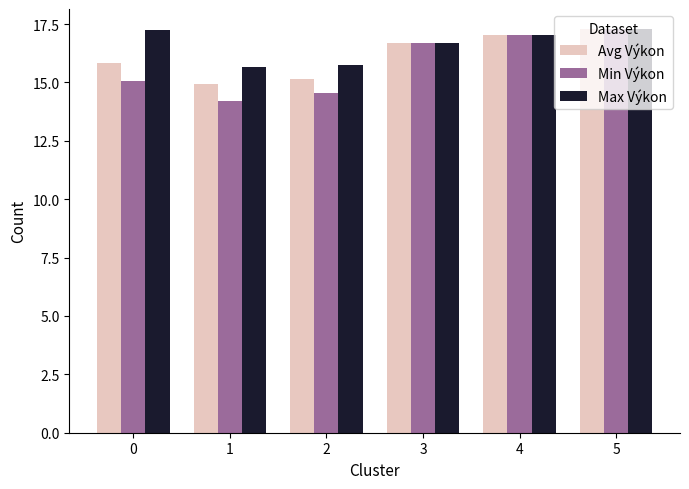

At how many categories does at least one series exceed 16?

4